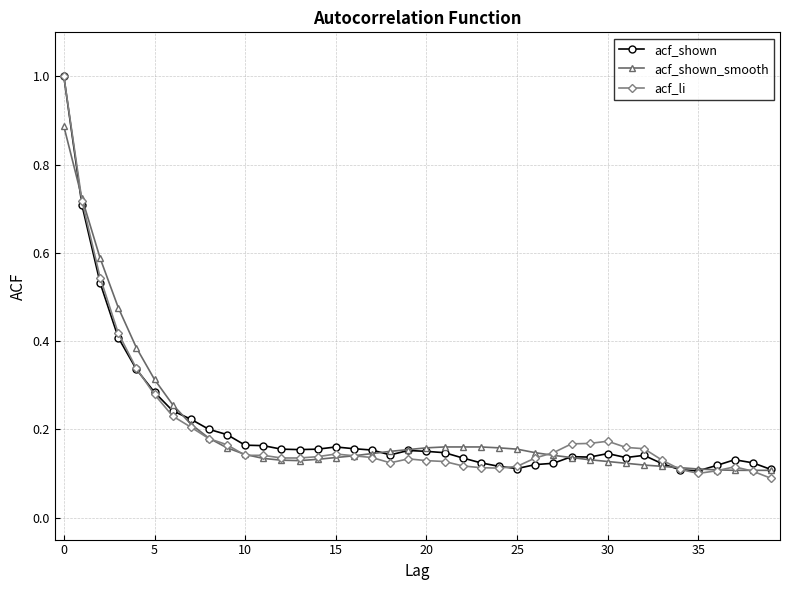

At how many categories does at least one series exceed 0?

40